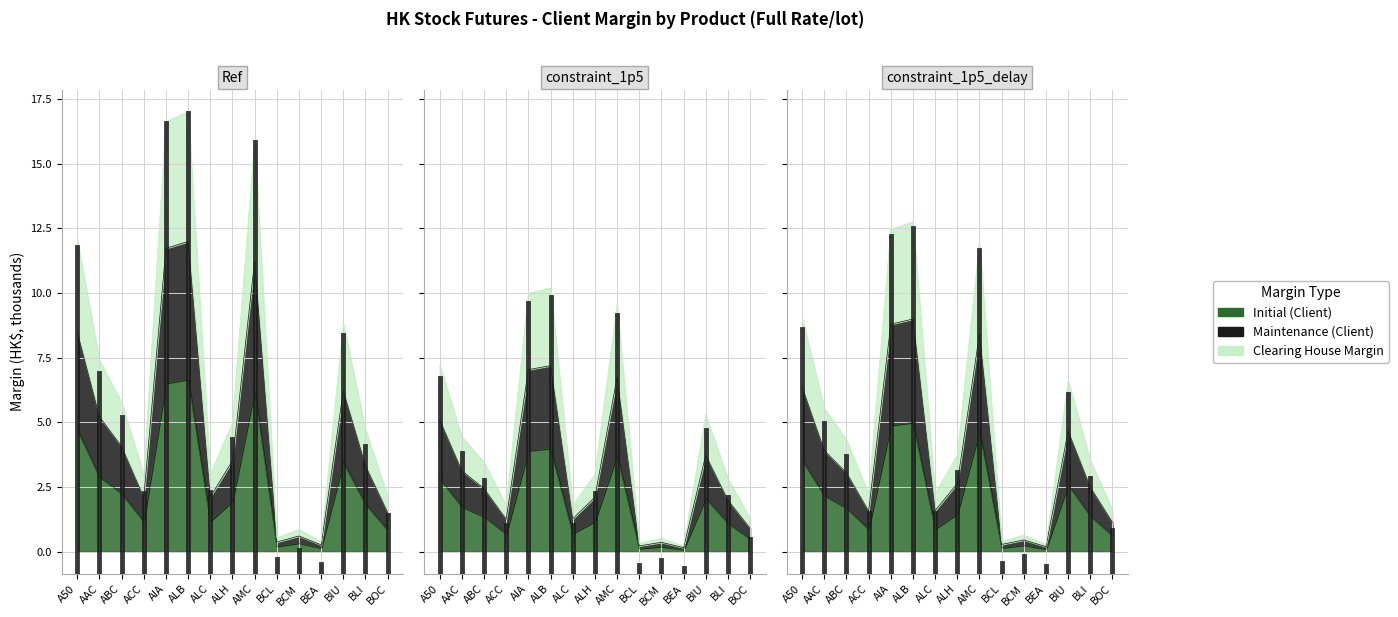

What is the sum of all Clearing House Margin values?

103.2